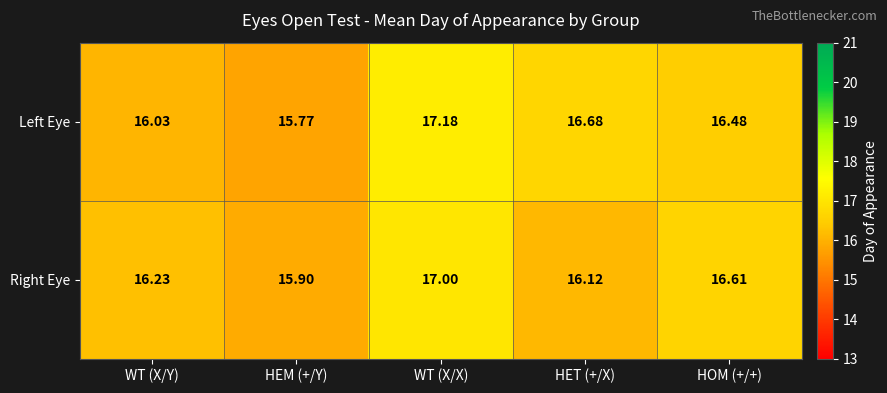

Where does the Left Eye series first go above 16?

WT (X/Y)